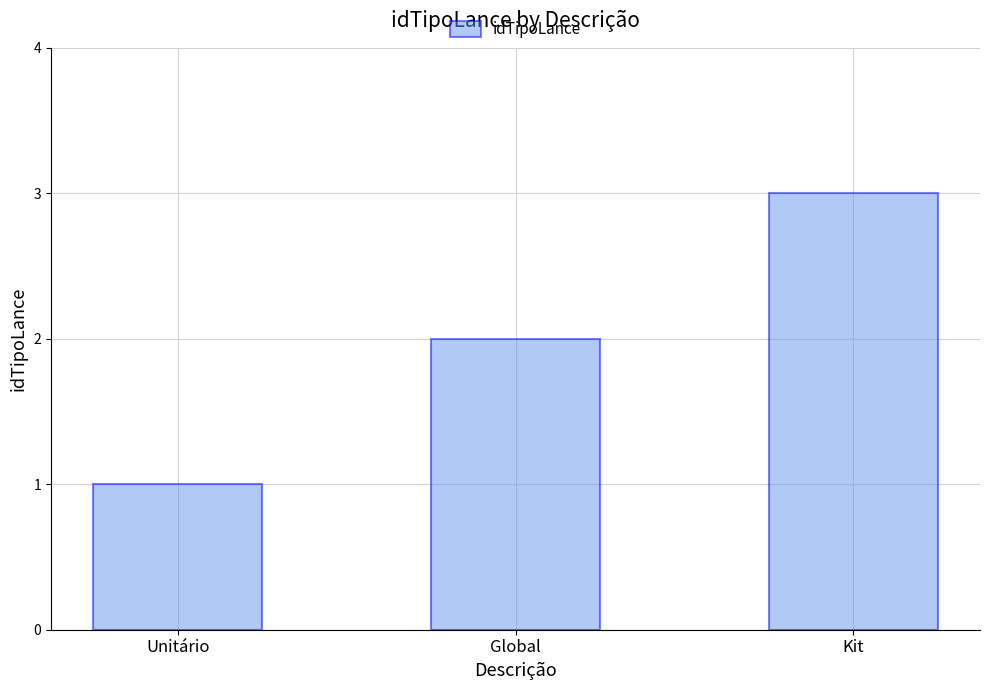

Between Kit and Global, which is larger?

Kit